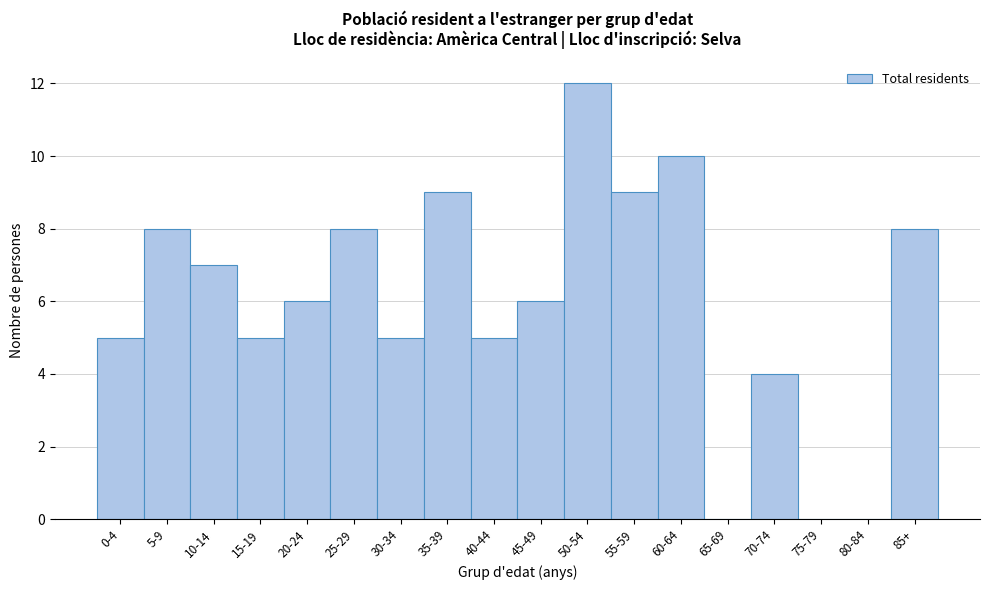

Reading right to left, extract all data points from this chart.

85+=8	80-84=0	75-79=0	70-74=4	65-69=0	60-64=10	55-59=9	50-54=12	45-49=6	40-44=5	35-39=9	30-34=5	25-29=8	20-24=6	15-19=5	10-14=7	5-9=8	0-4=5